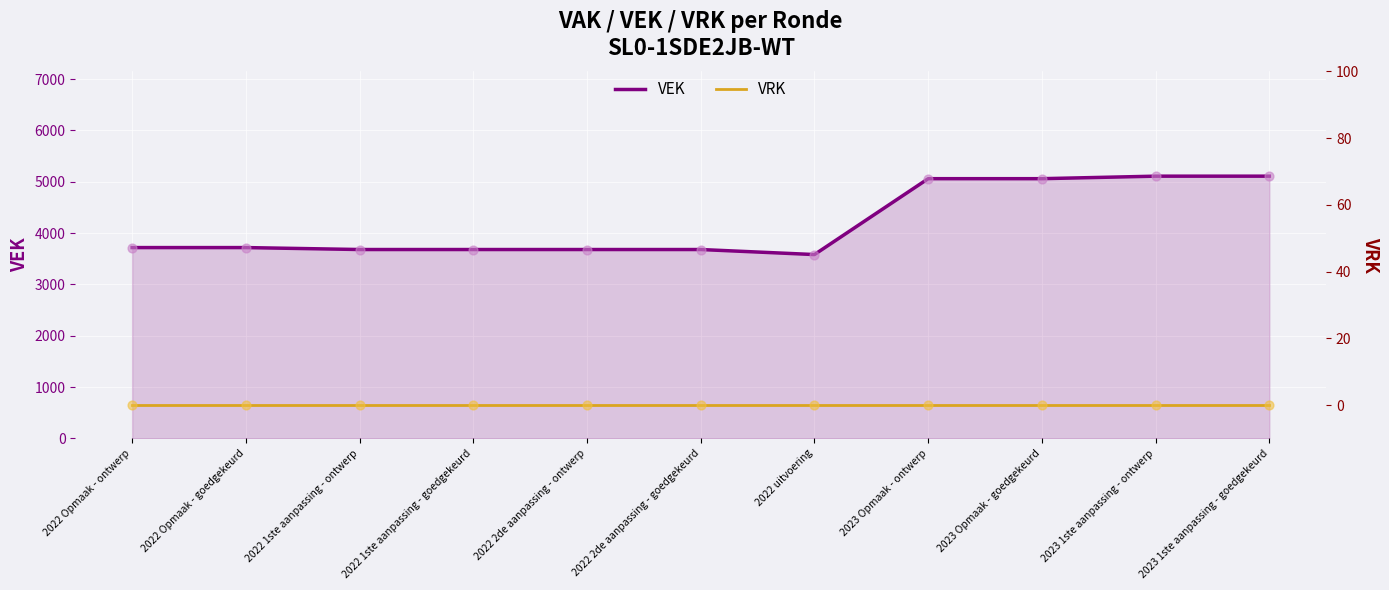

What is the total value across all series at 2023 1ste aanpassing - goedgekeurd?

5108